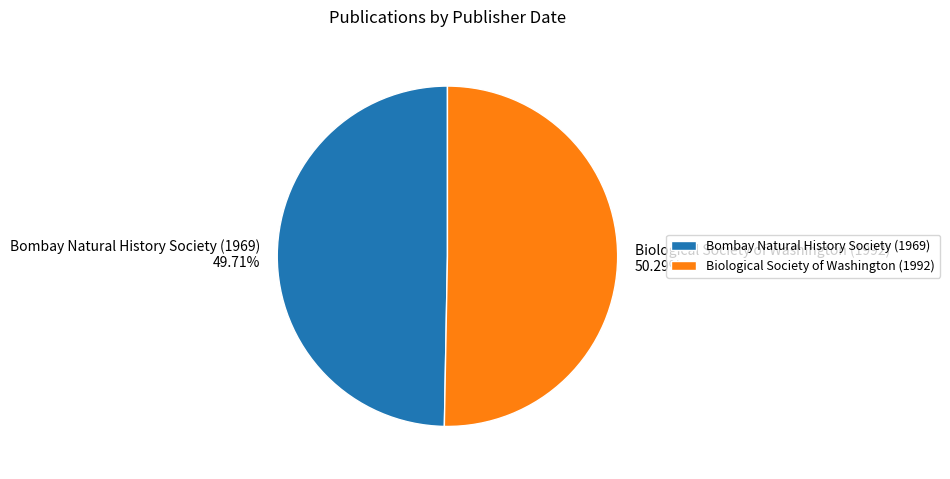

What percentage is the Biological Society of Washington (1992) slice, to the nearest percent?

50%